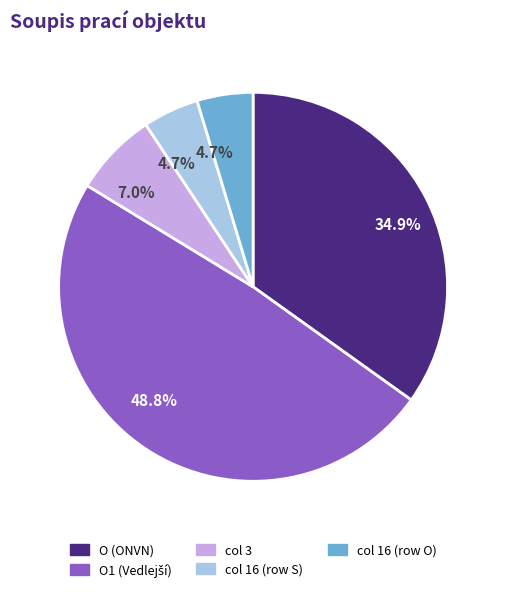

Does any single category account for the majority?

No